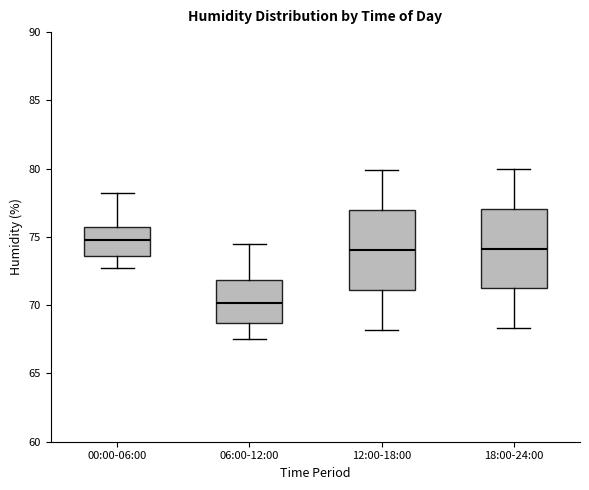

Reading left to right, read every box against the y-axis: the position of its median line, the range the box covers, and the ends of its whiskers. The values are not printed on the chart, so give them approximately, as read against the axis.

00:00-06:00: median 75.0, box 73.5 to 75.5, whiskers 72.5 to 78.0
06:00-12:00: median 70.0, box 68.5 to 72.0, whiskers 67.5 to 74.5
12:00-18:00: median 74.0, box 71.0 to 77.0, whiskers 68.0 to 80.0
18:00-24:00: median 74.0, box 71.0 to 77.0, whiskers 68.5 to 80.0